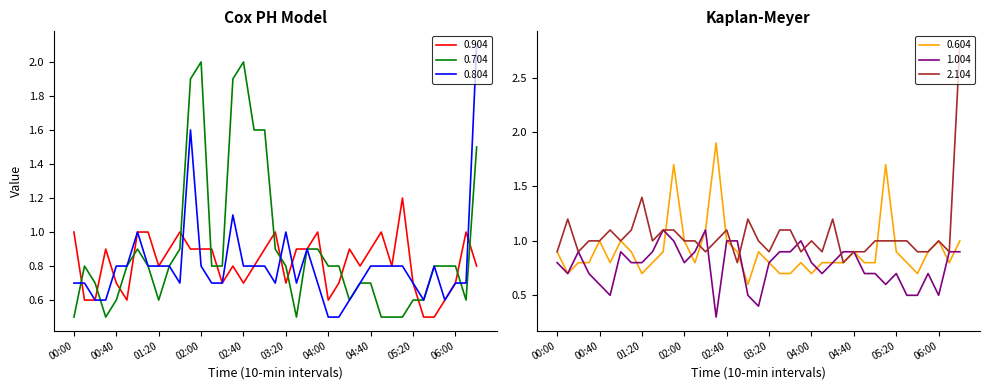

What value does the 1.004 series have at 06:10?

0.9